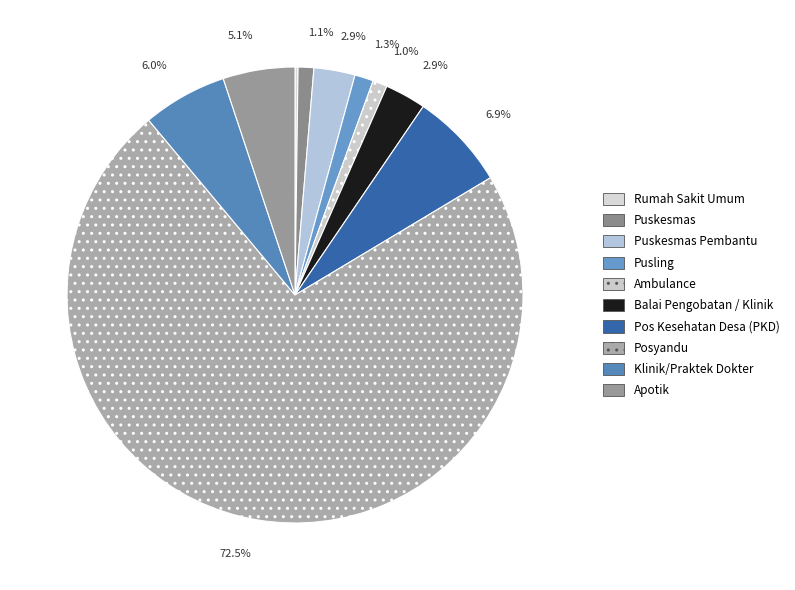

Does any single category account for the majority?

Yes